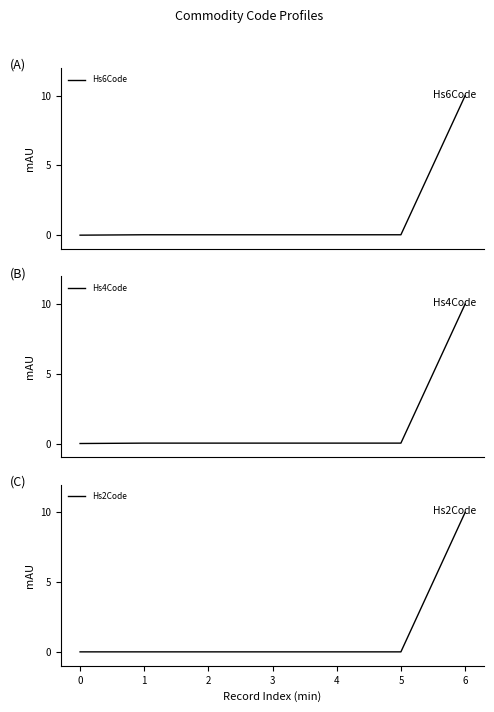

How many lines are shown in the chart?

3